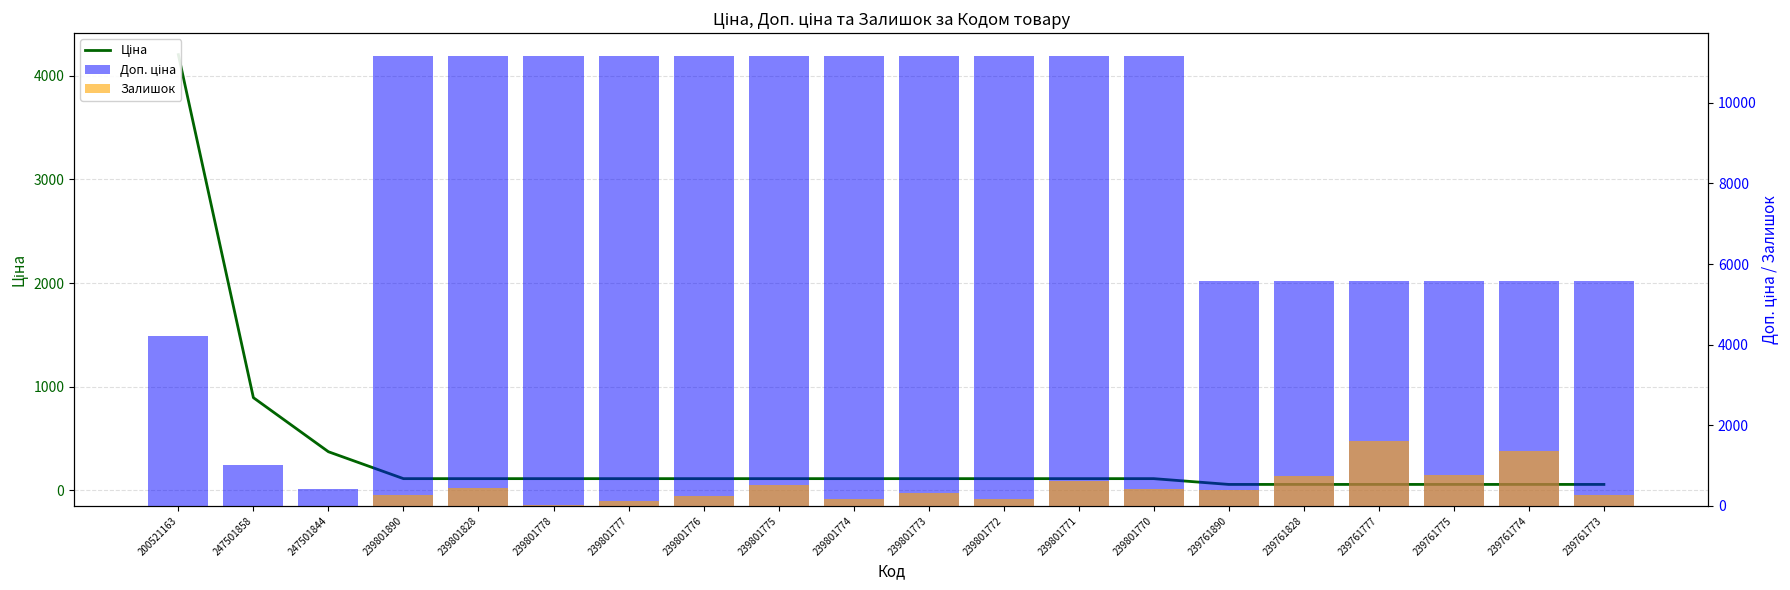

At 239801773, list the series in order from smallest to largest.

Ціна, Залишок, Доп. ціна